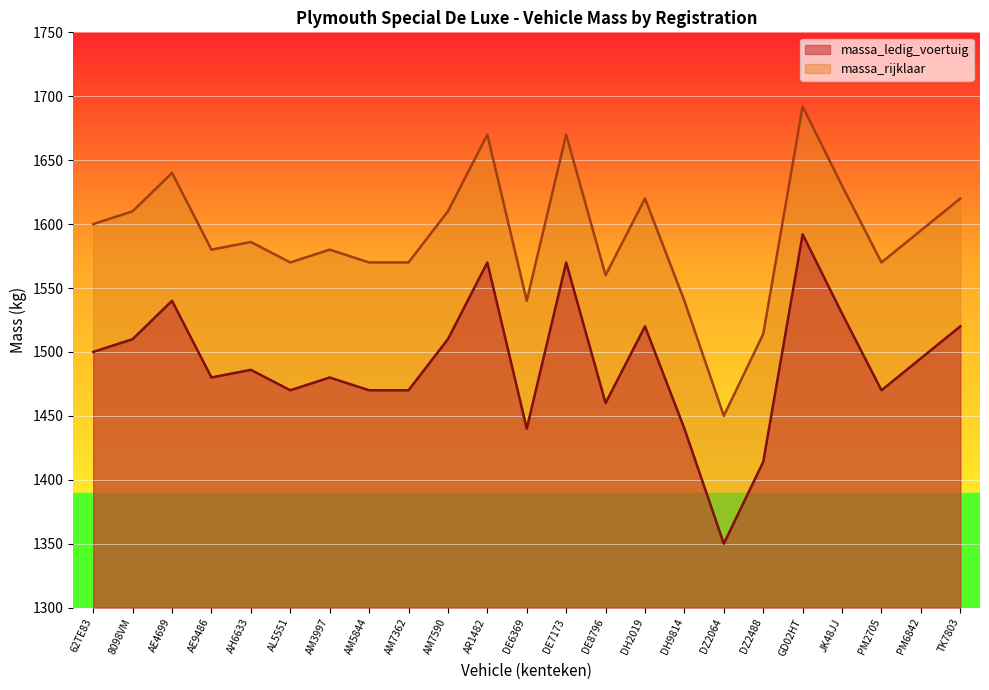

Where is the first local minimum for massa_rijklaar?

AE9486